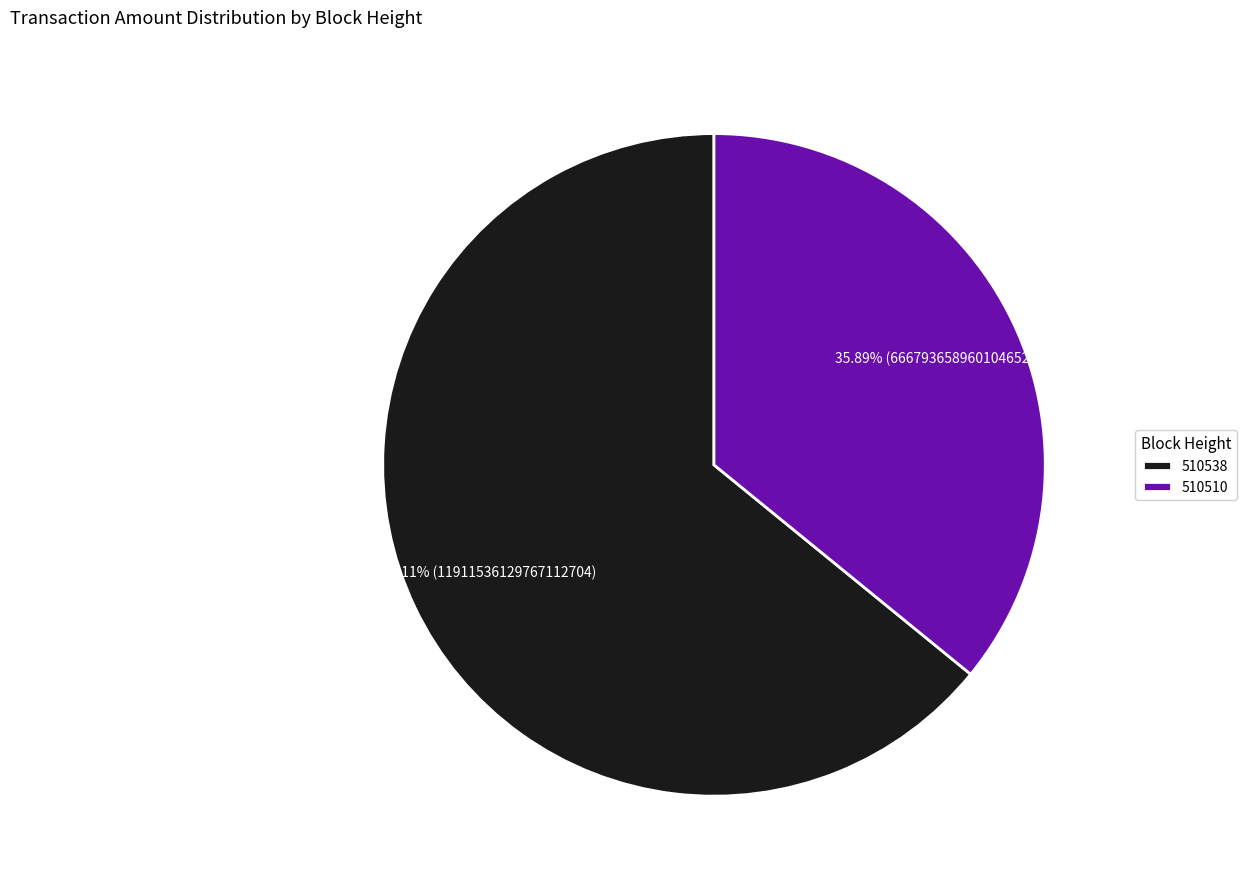

To the nearest percent, what is the combined percentage of 510538 and 510510?

100%